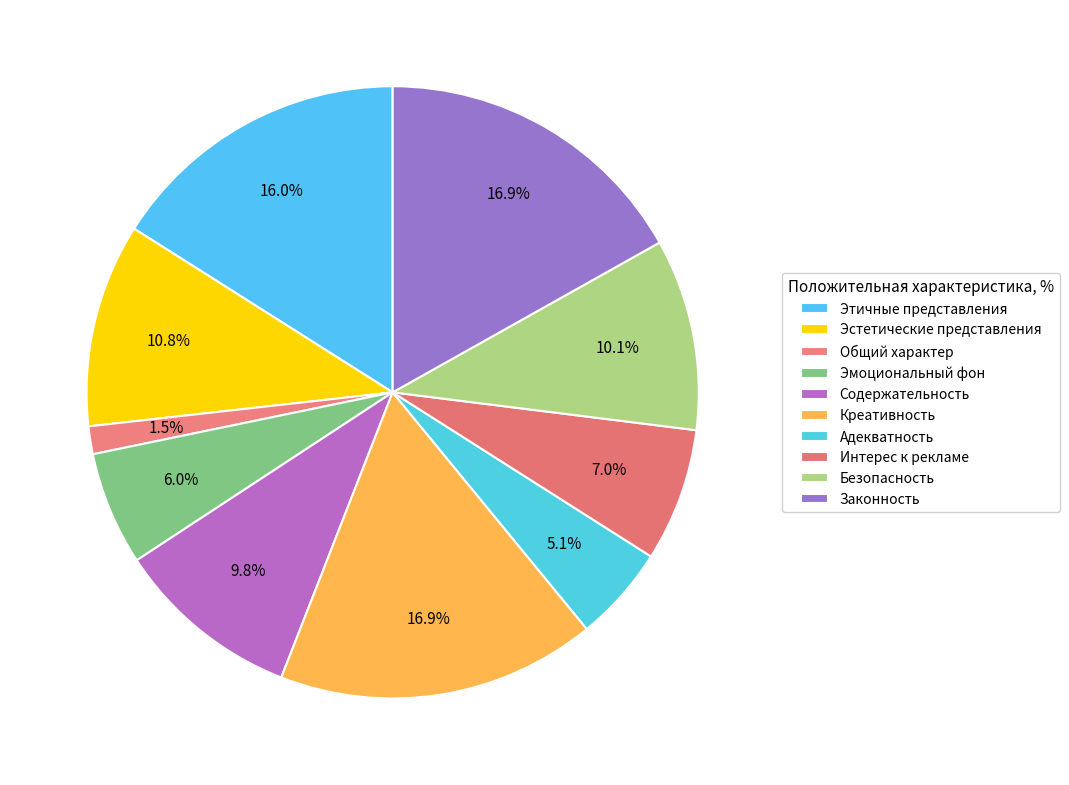

Which has a higher value, Интерес к рекламе or Этичные представления?

Этичные представления